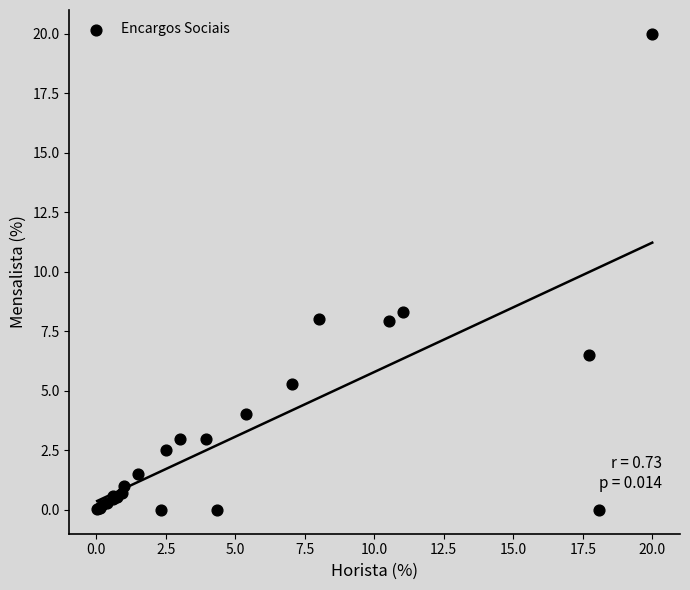

What Y value in the scatter plot is closest to 10?

8.3